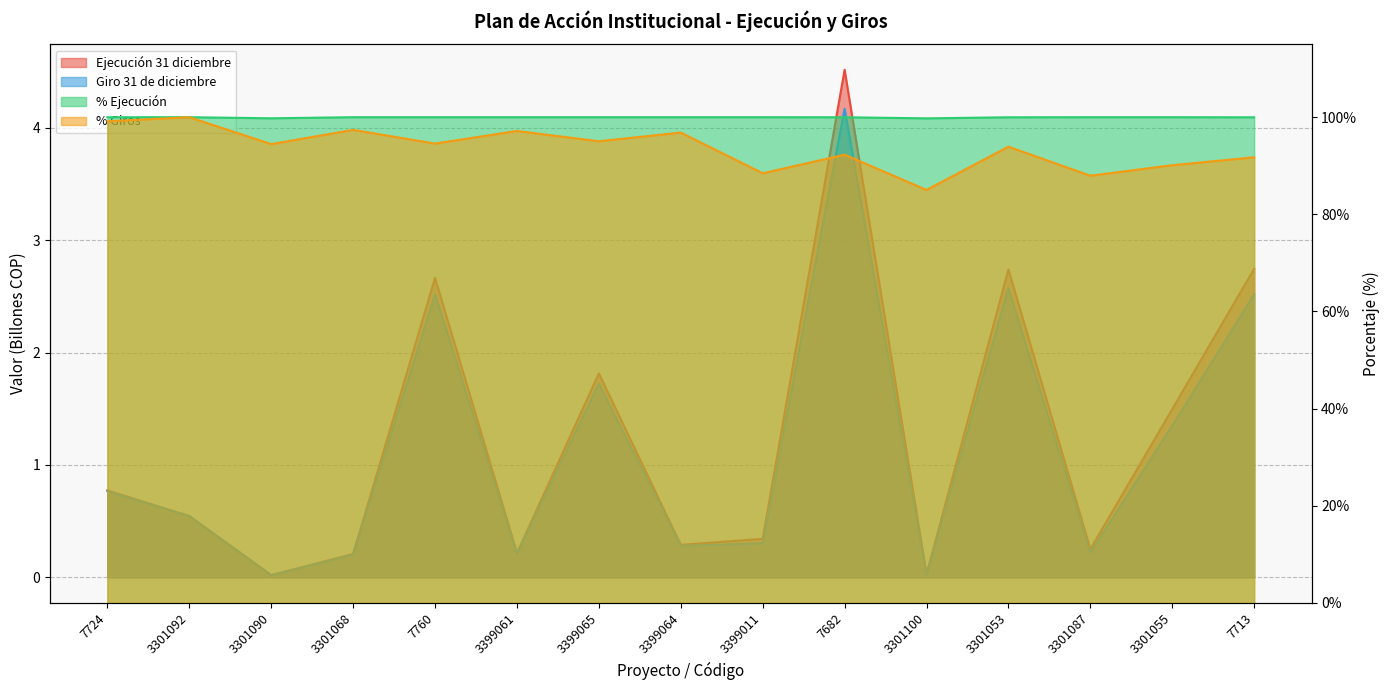

True or false: Giro 31 de diciembre has more than 2 points higher than both neighbors.

True